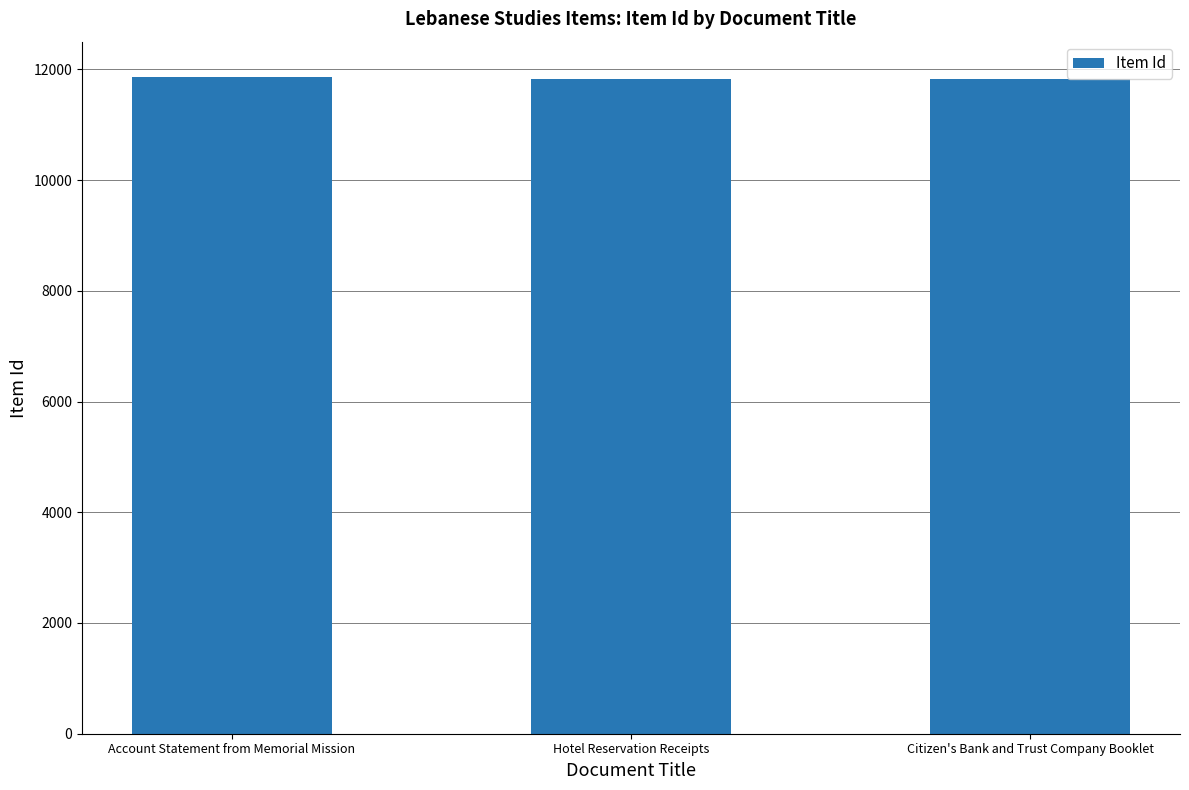

Is it true that the value at Citizen's Bank and Trust Company Booklet is 6325?

False